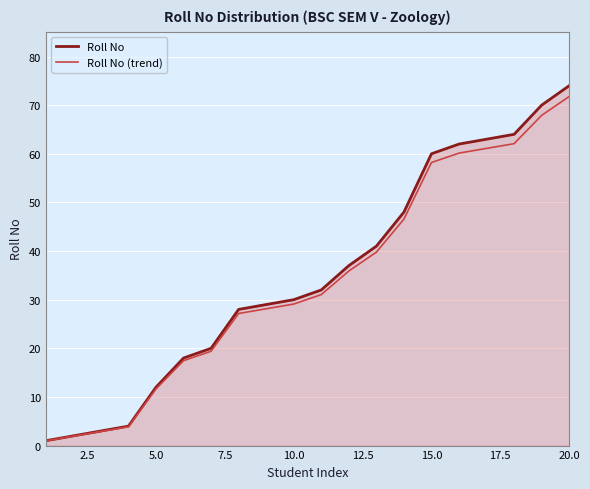

Which series has the largest range (max minus min)?

Roll No